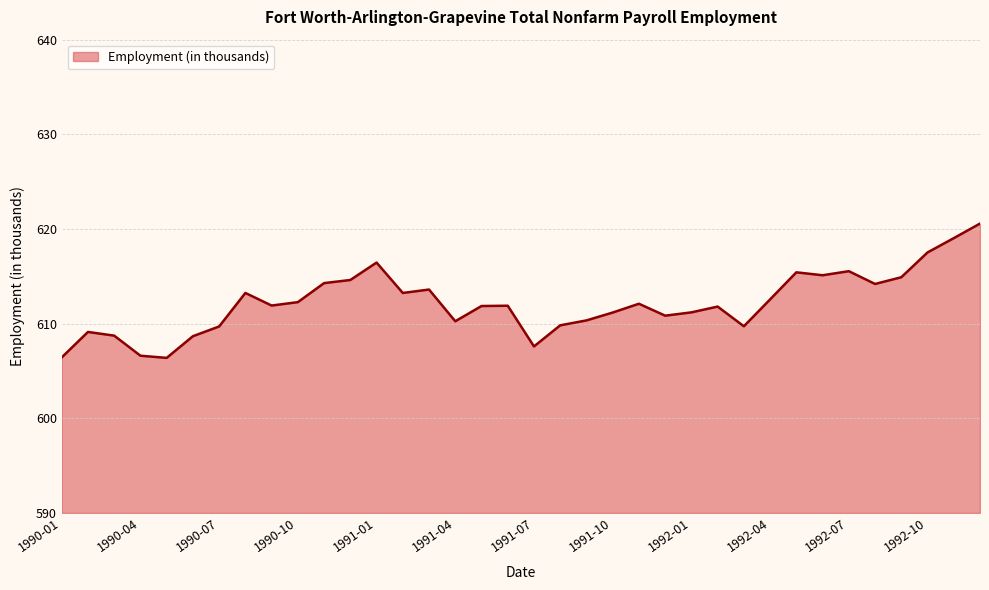

What is the maximum value shown in the chart?

620.6